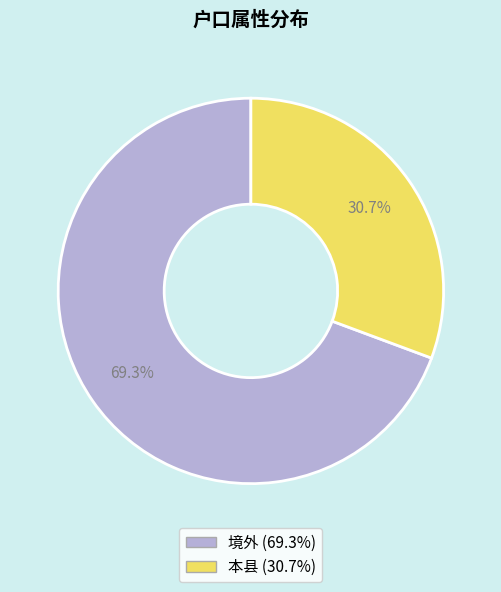

Is it true that 本县 is 44% of the pie?

False